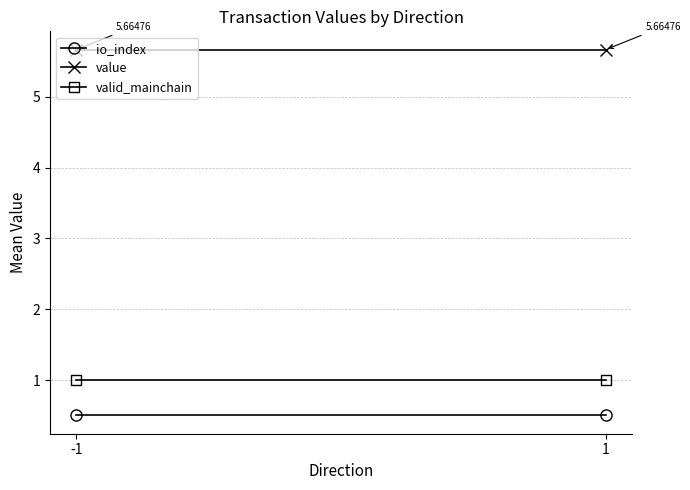

List the series in order of their peak value, lowest first.

io_index, valid_mainchain, value